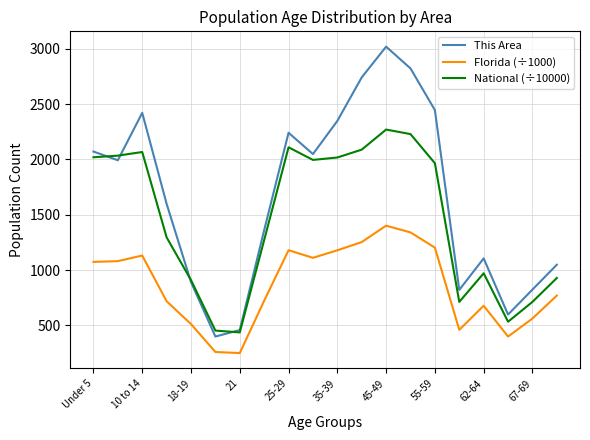

Which series has the widest spread of values?

This Area